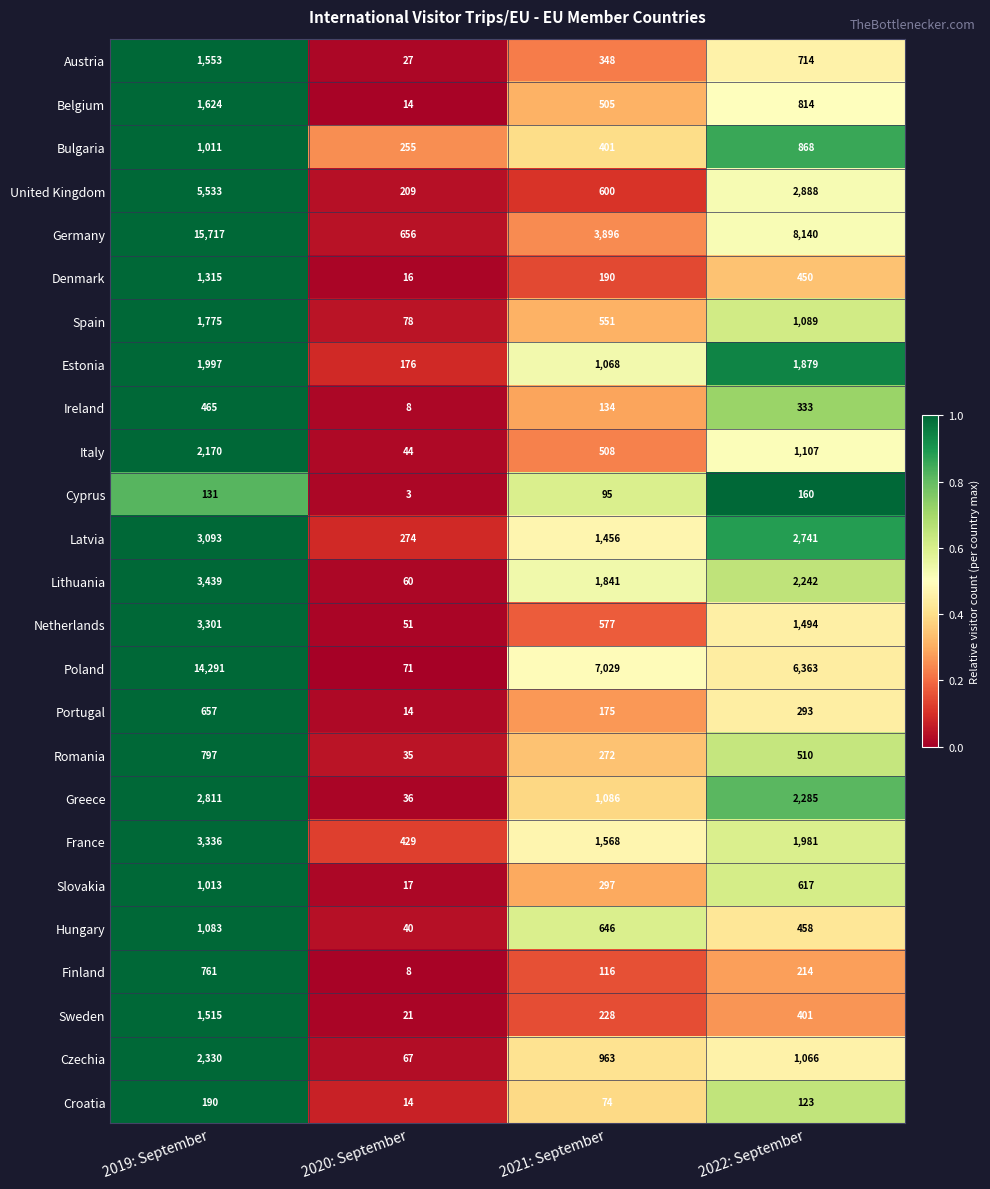

Which series changed the most between 2019: September and 2022: September?

Poland